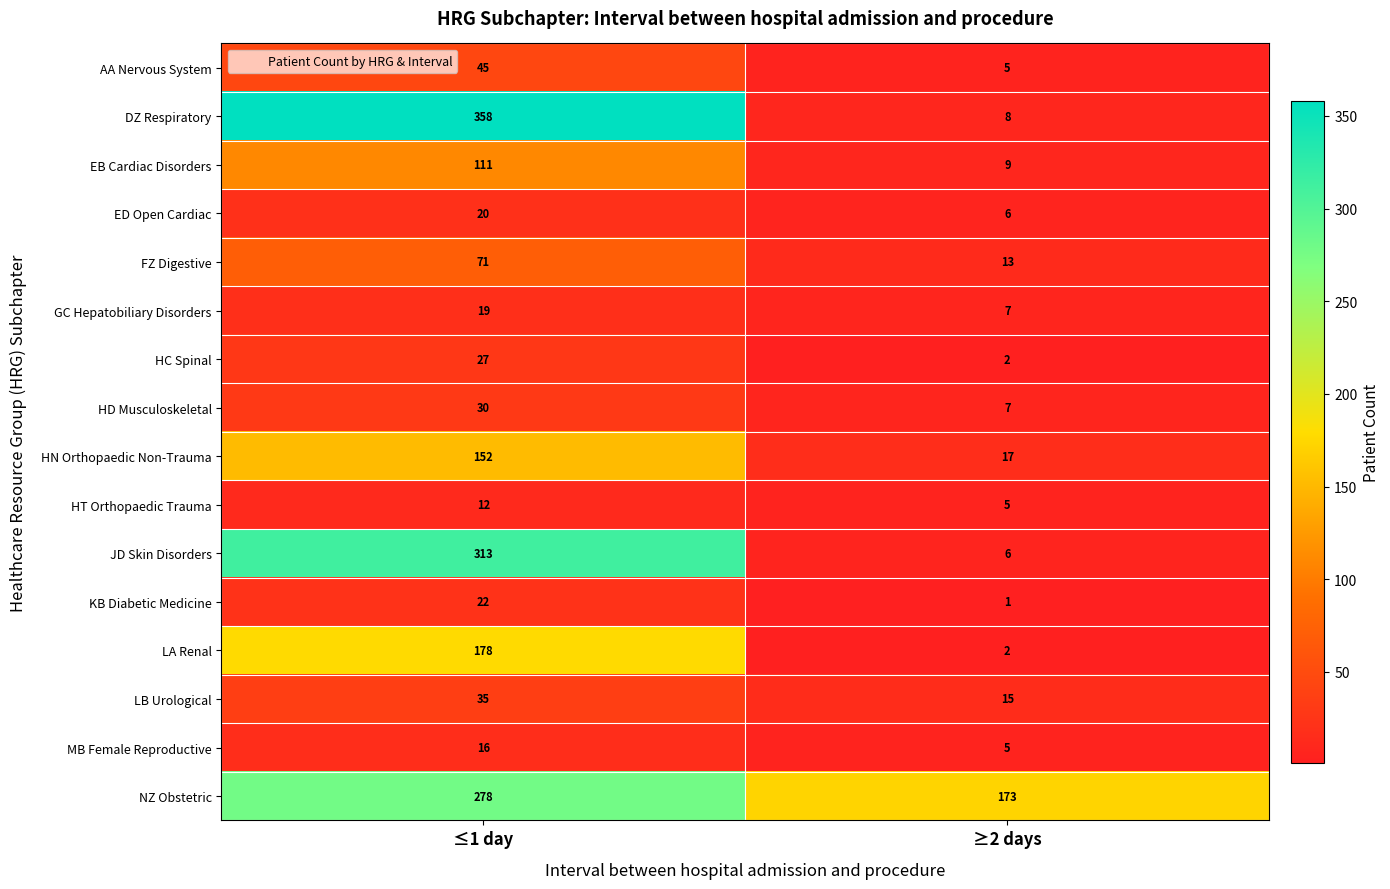

Which series has the widest spread of values?

DZ Respiratory